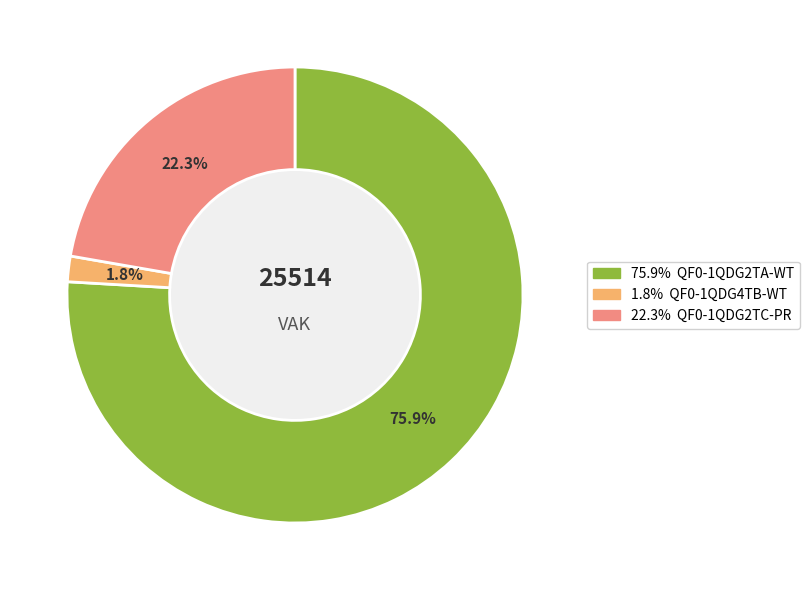

Is there any slice that represents more than half of the pie?

Yes